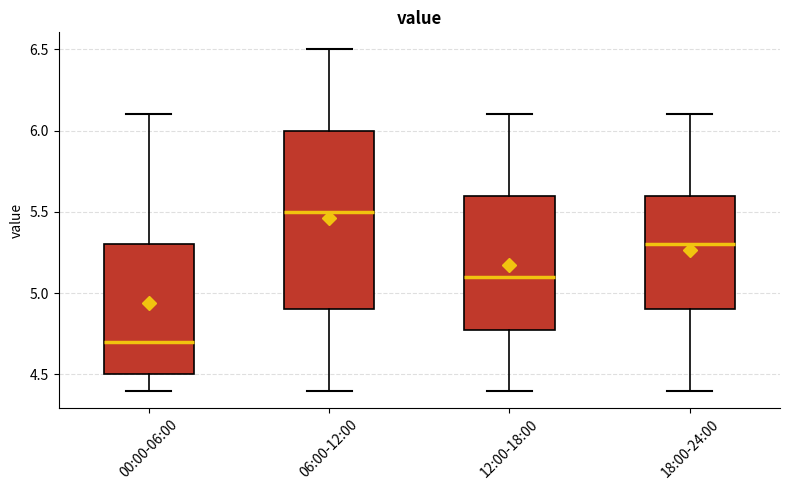

Which box is the tallest, from its lower edge to its upper edge?

06:00-12:00